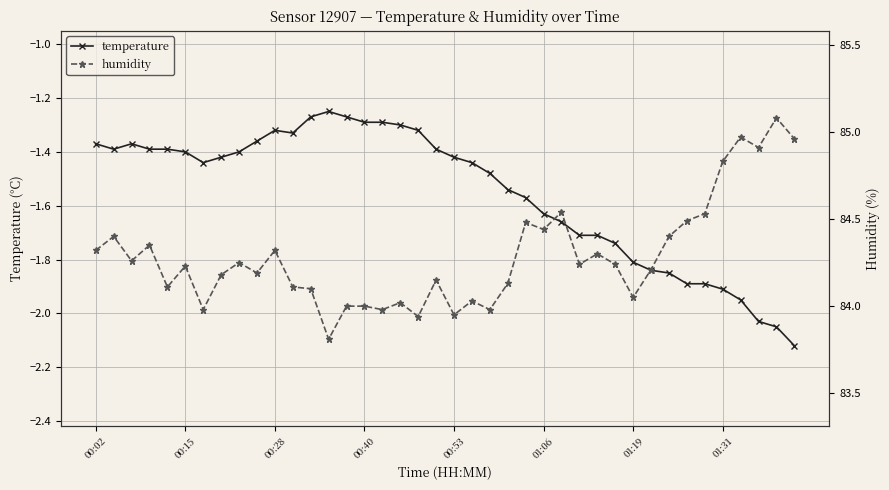

True or false: humidity and temperature cross at least once.

False